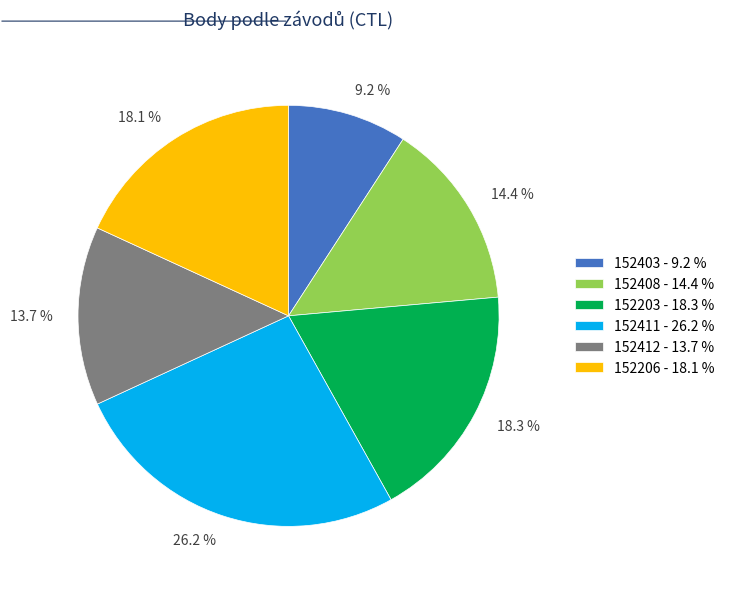

Combined, do 13.7 % and 18.3 % account for over 50%?

No